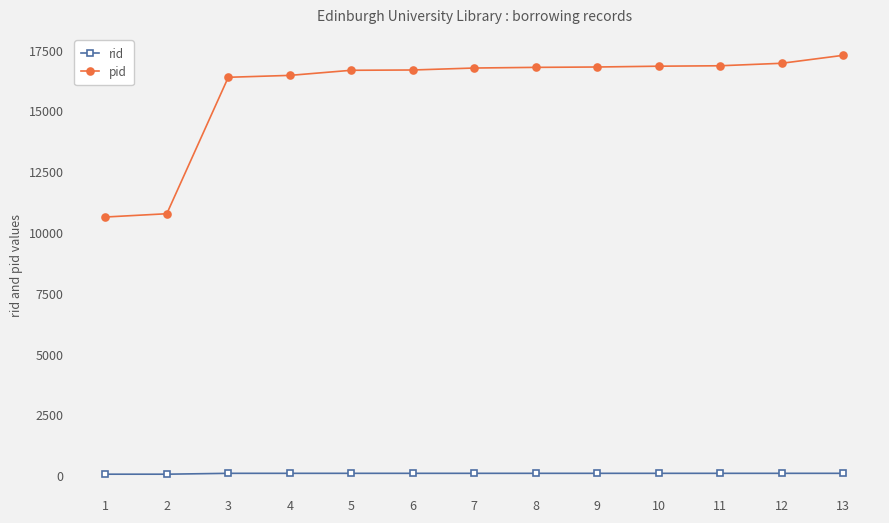

What is the sum of the pid values at 13 and 10?

34129